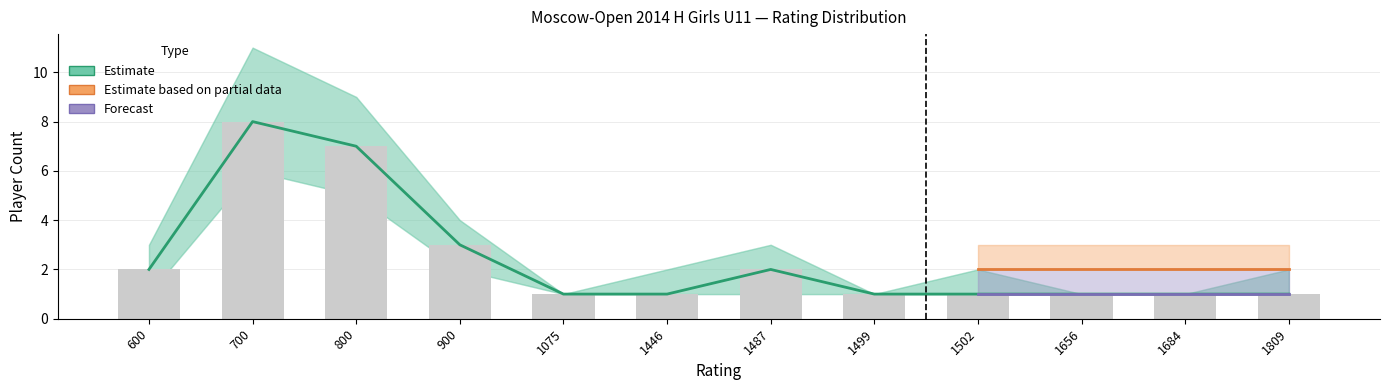

Which category has the highest value in the Estimate series?

700